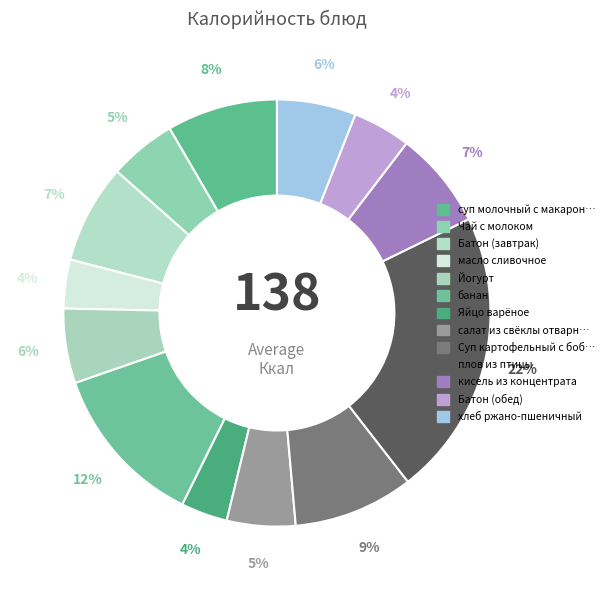

To the nearest percent, what is the difference between the largest and smallest slice percentages?

18%